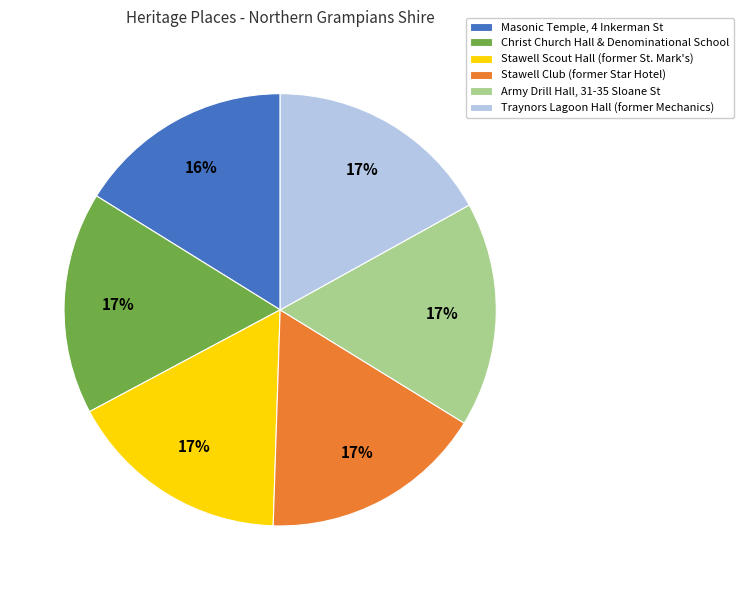

To the nearest percent, what is the difference between the largest and smallest slice percentages?

1%